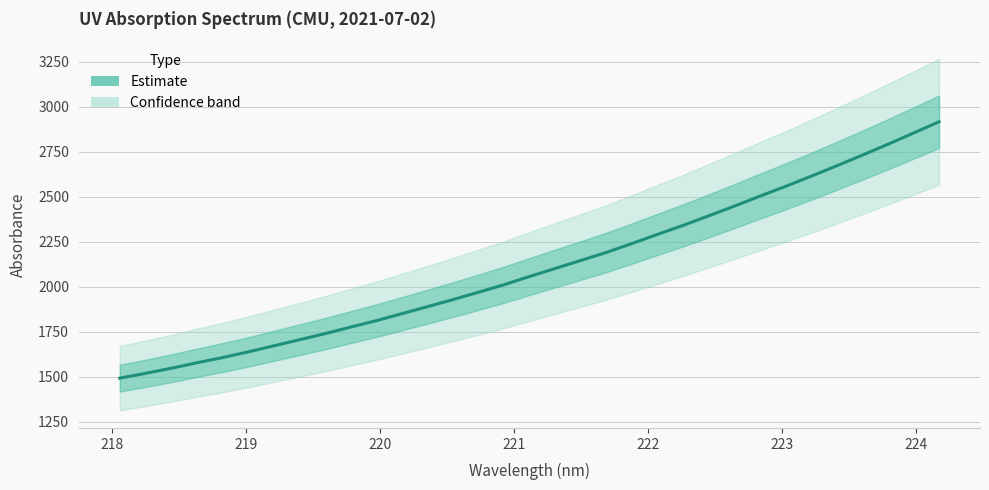

Reading left to right, extract all data points from this chart.

1491.9	1518.5	1546.5	1576.9	1605.9	1637.4	1671.0	1704.8	1738.8	1775.0	1810.8	1849.6	1888.6	1928.1	1969.1	2010.9	2056.7	2101.3	2145.6	2190.5	2239.8	2290.7	2340.7	2393.7	2447.4	2502.9	2557.0	2613.4	2671.4	2730.4	2790.9	2853.1	2915.9